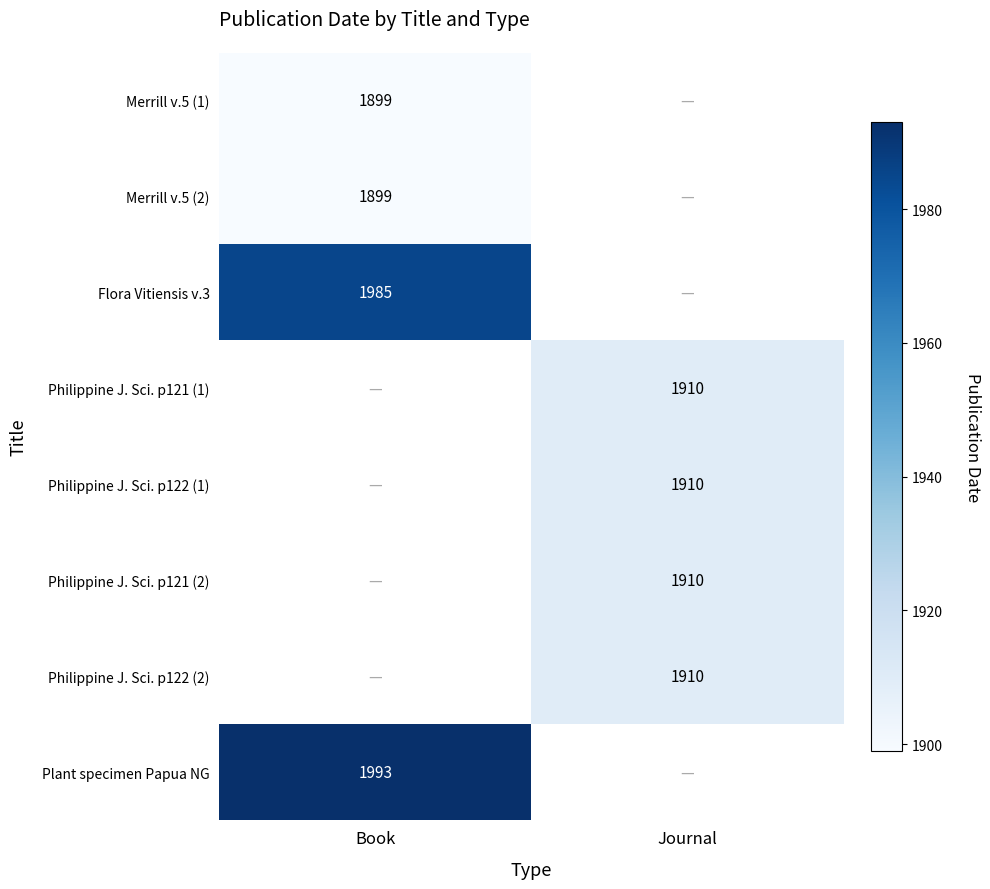

Which has a higher value, Journal or Book?

Book